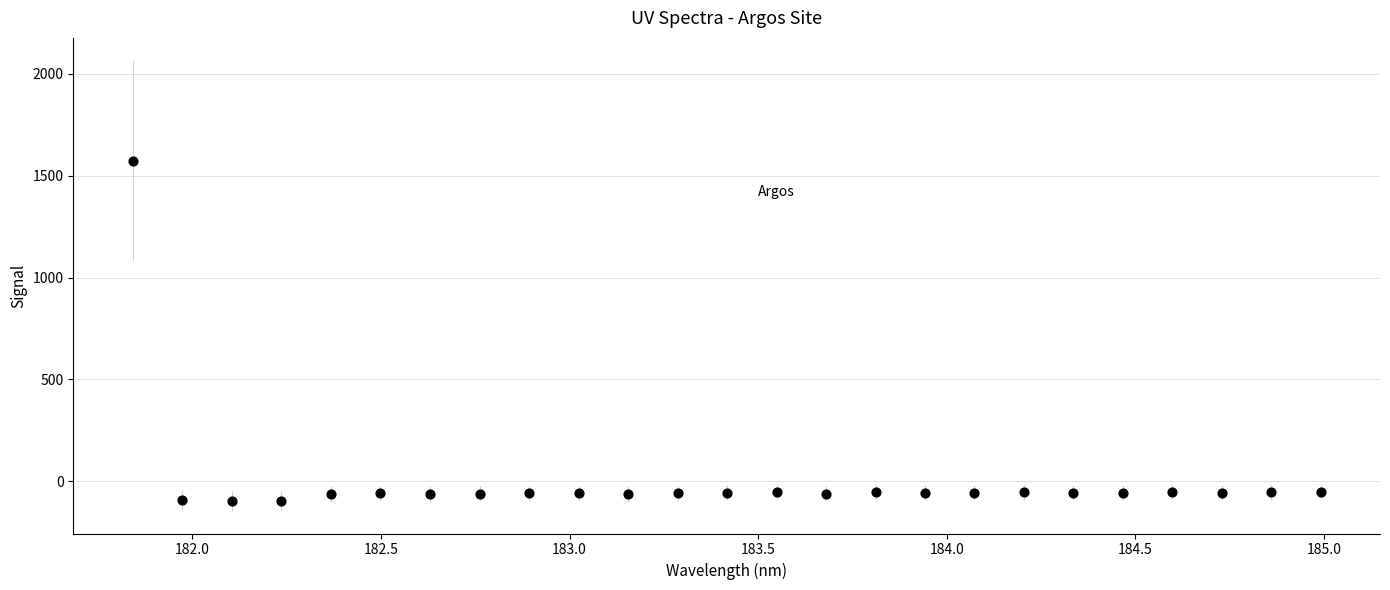

What is the range of Y values (max minus min)?

1670.1